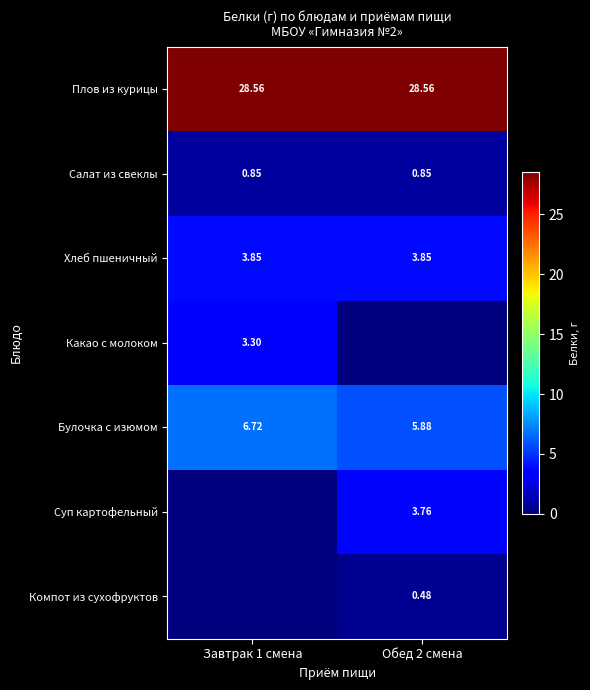

Is the value of Хлеб пшеничный at Обед 2 смена greater than the value of Компот из сухофруктов at Обед 2 смена?

Yes